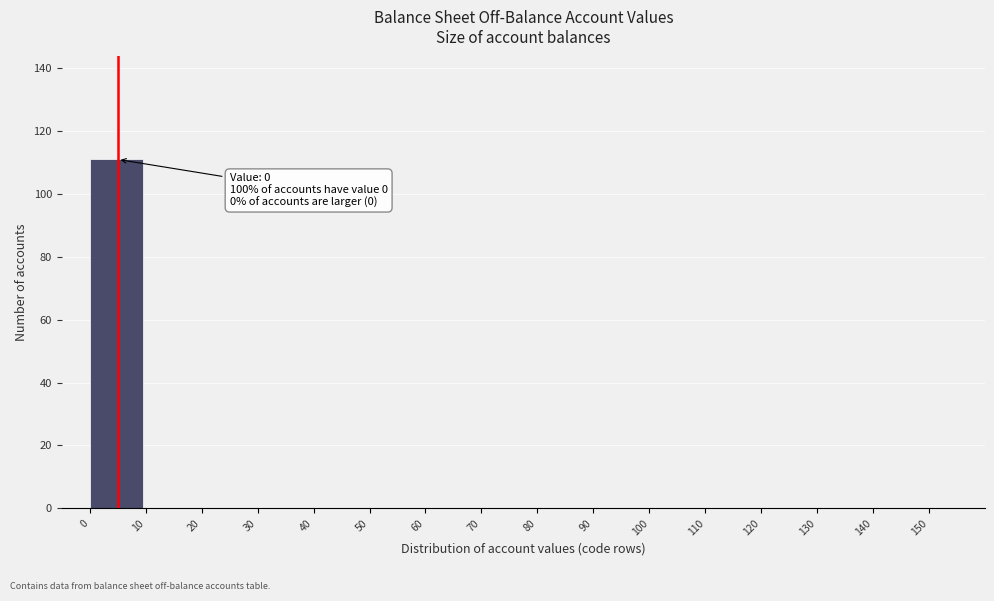

Which range on the x-axis has the tallest bar?

0 to 10